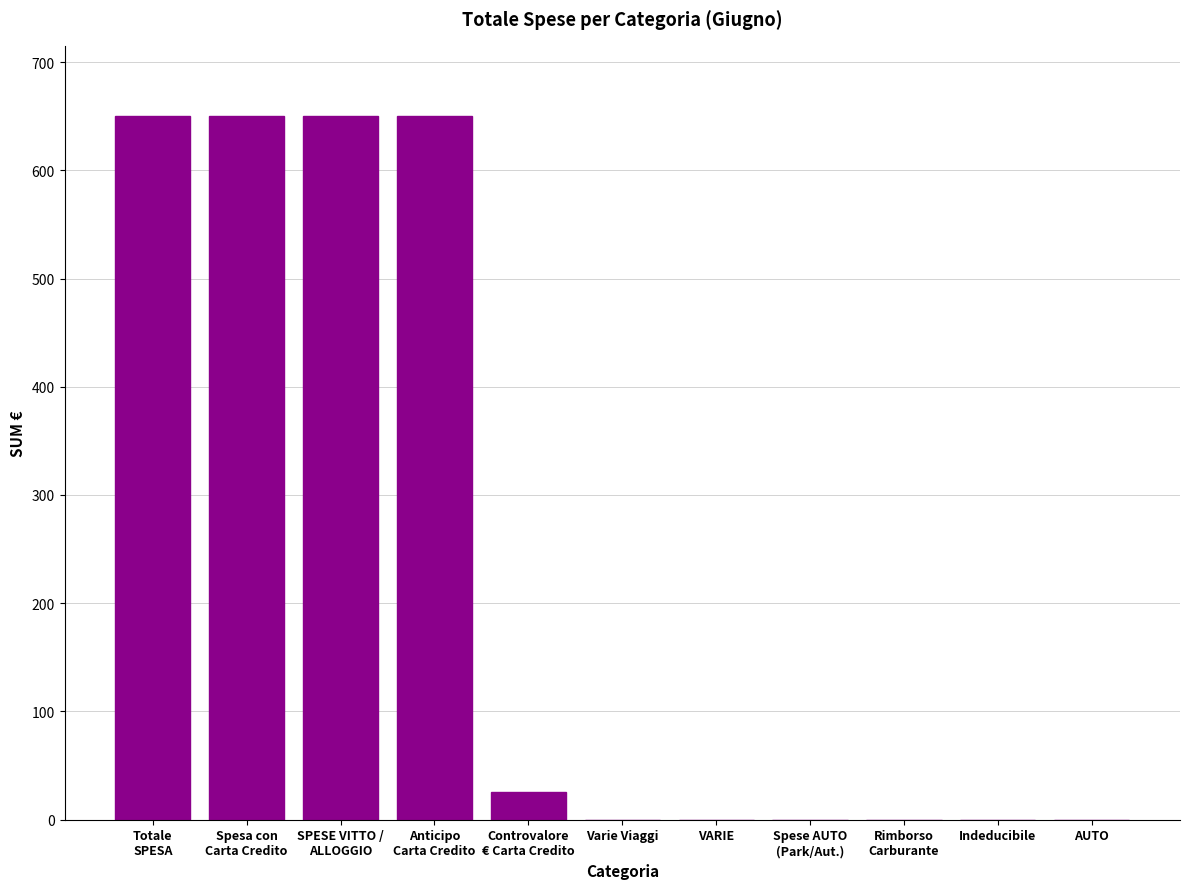

Between Spese AUTO
(Park/Aut.) and Controvalore
€ Carta Credito, which is larger?

Controvalore
€ Carta Credito